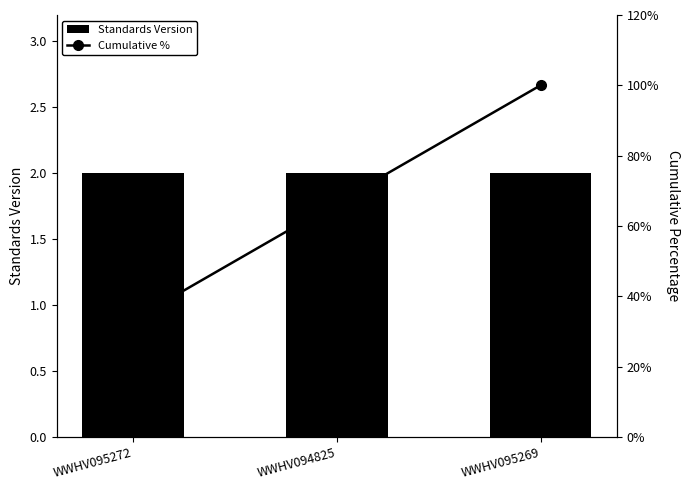

Which series has the widest spread of values?

Cumulative %